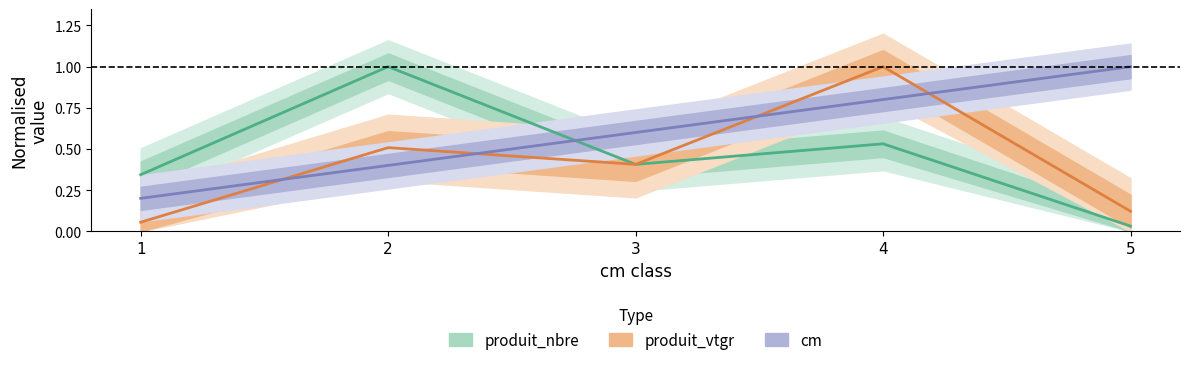

What is the total value across all series at 3?

1.4